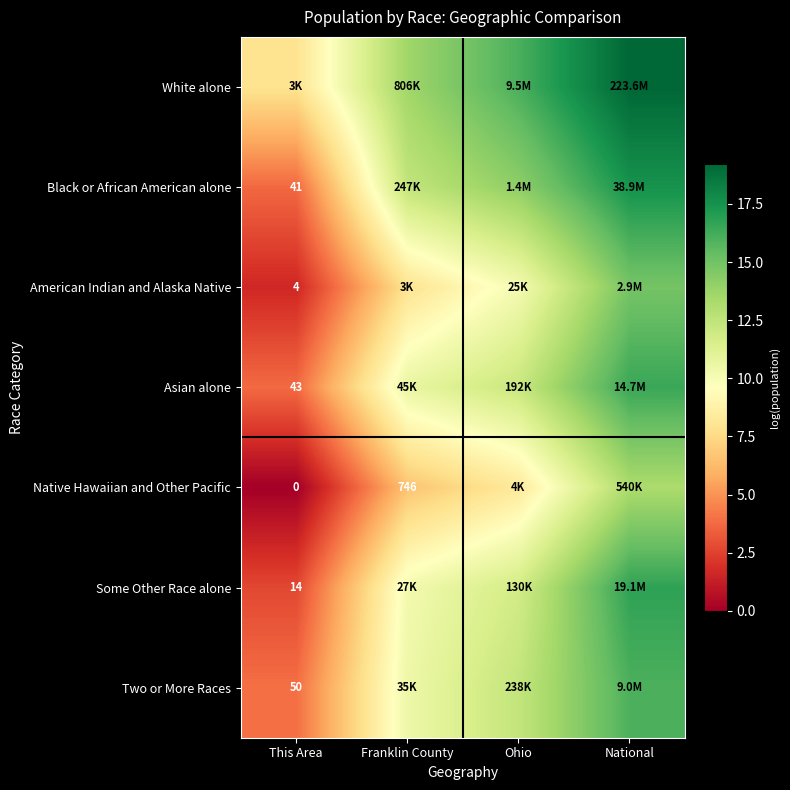

What is the difference between the second highest and minimum values in the White alone series?

8.1